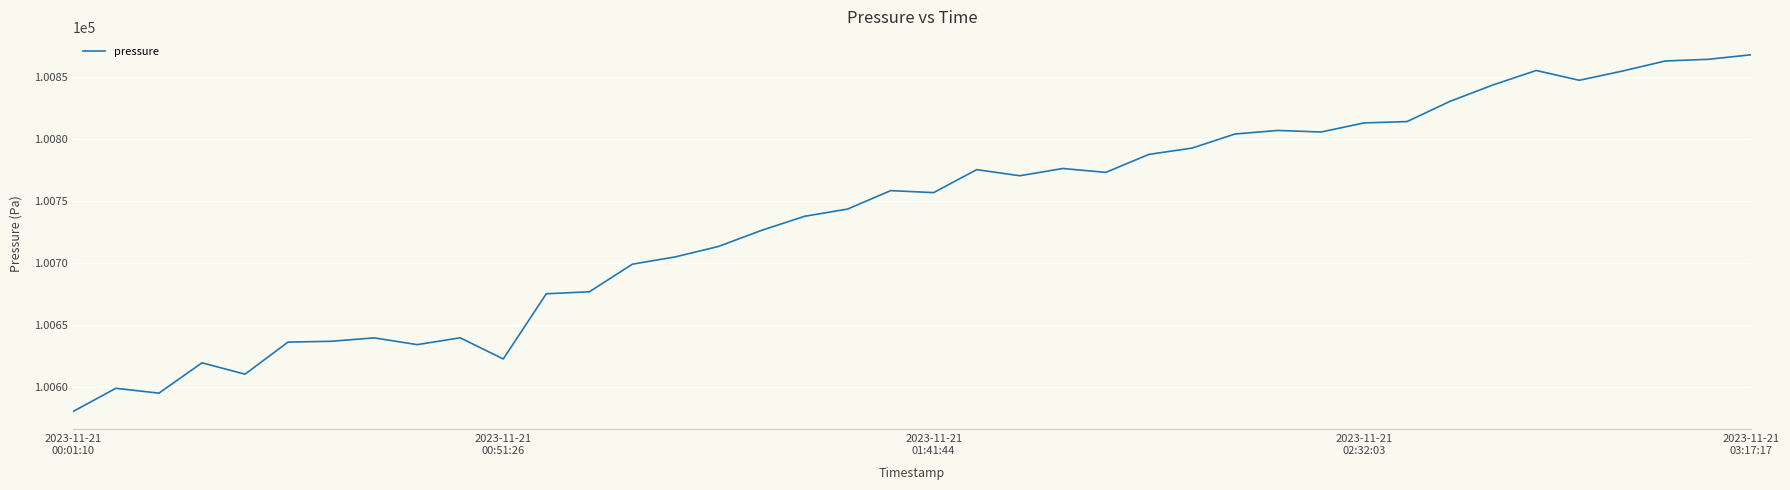

What is the difference between the maximum and minimum values?

288.2